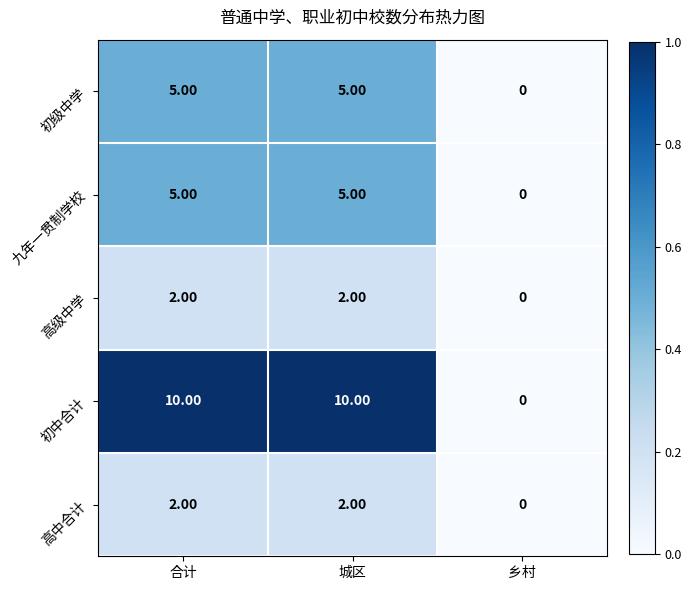

What is the spread (max minus min) of values at 城区?

8